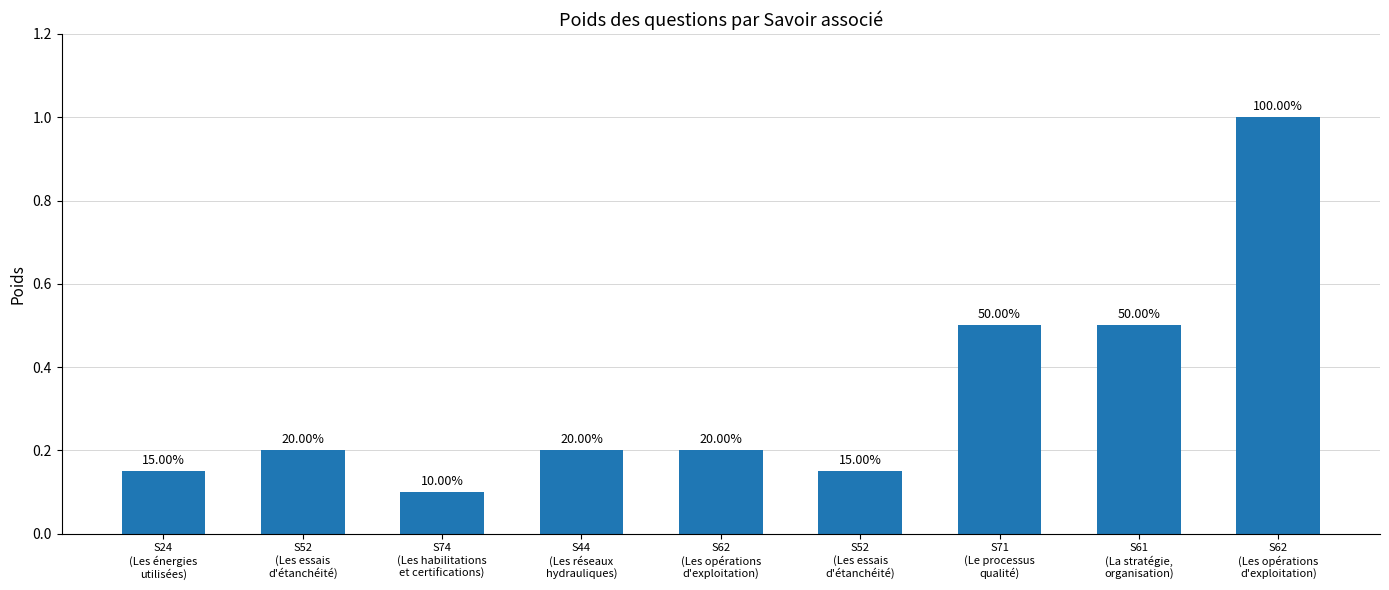

How many bars are there in total?

9